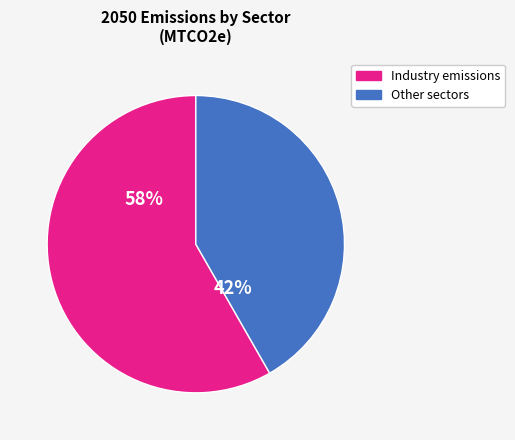

Is there a majority slice in this chart?

Yes